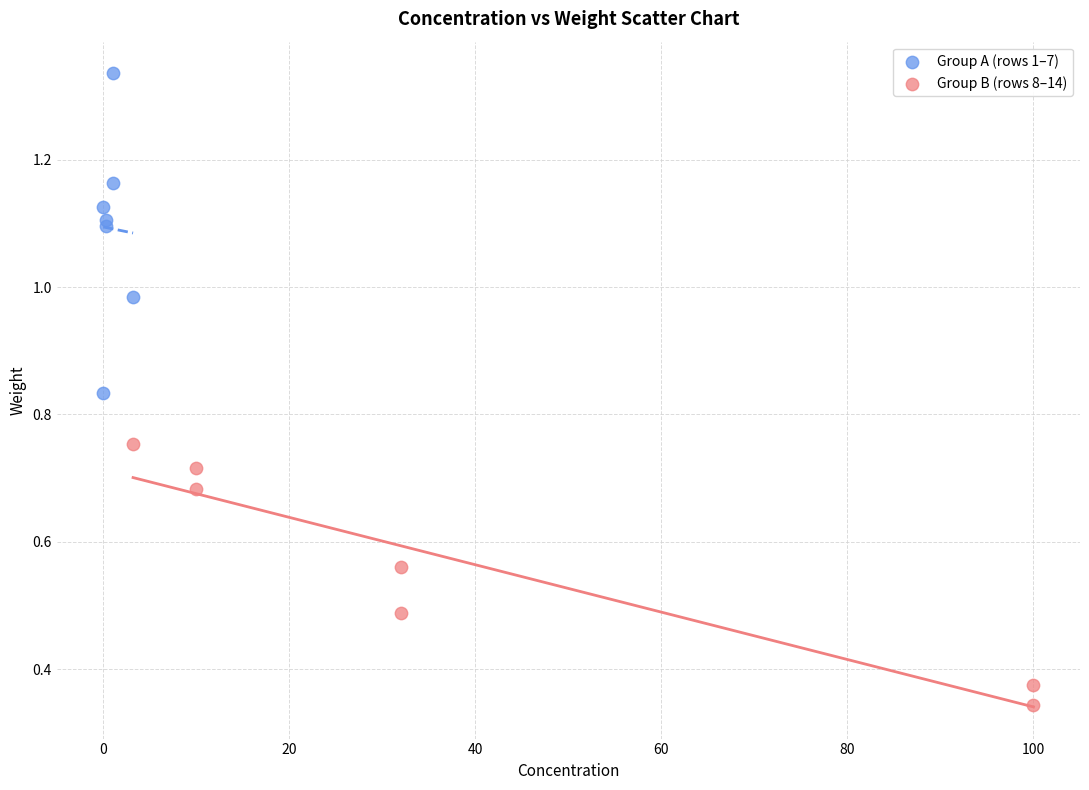

Which series reaches the minimum Y coordinate?

Group B (rows 8–14)